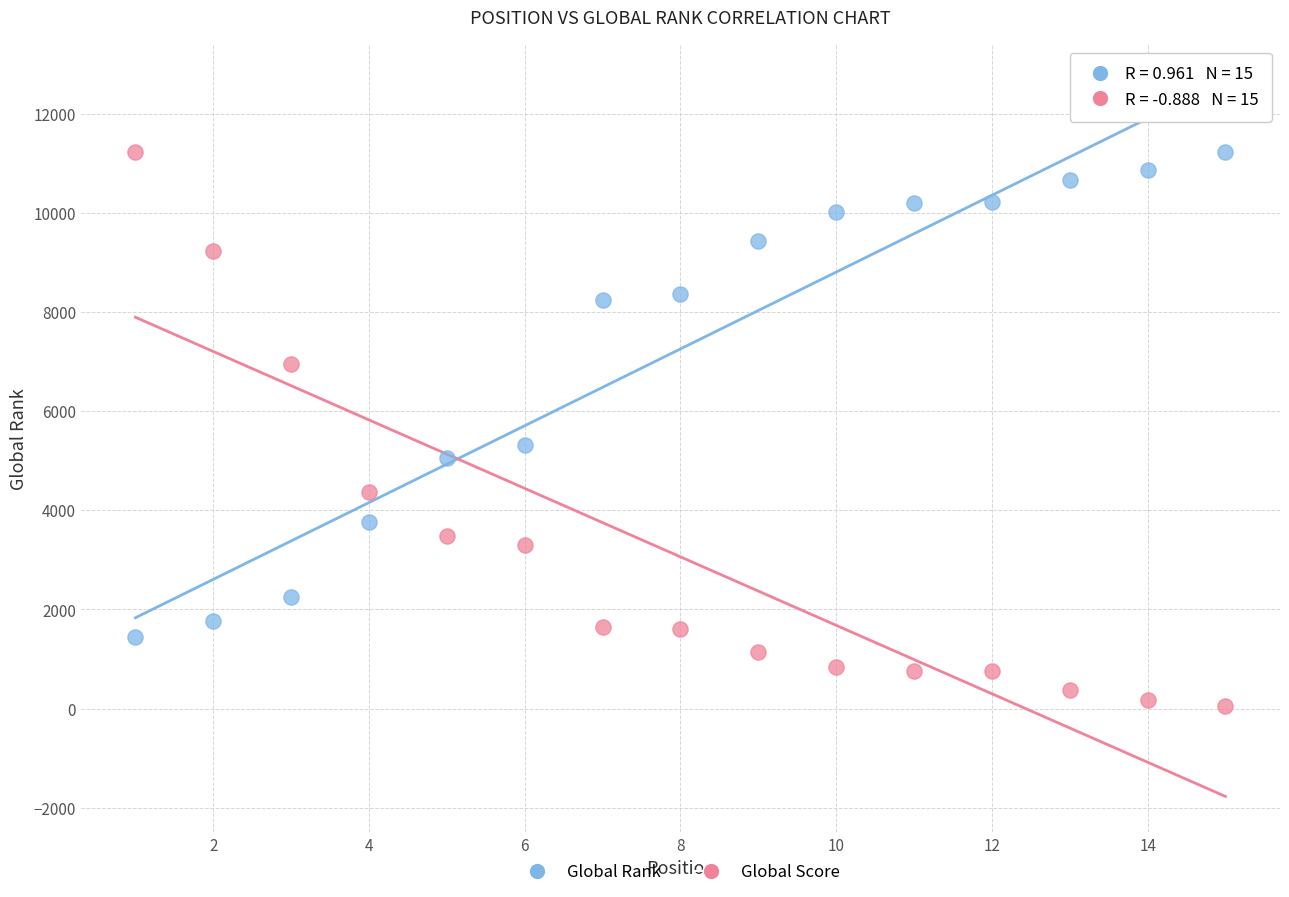

In the Global Rank series, what Y value is closest to 6332?

5330.0